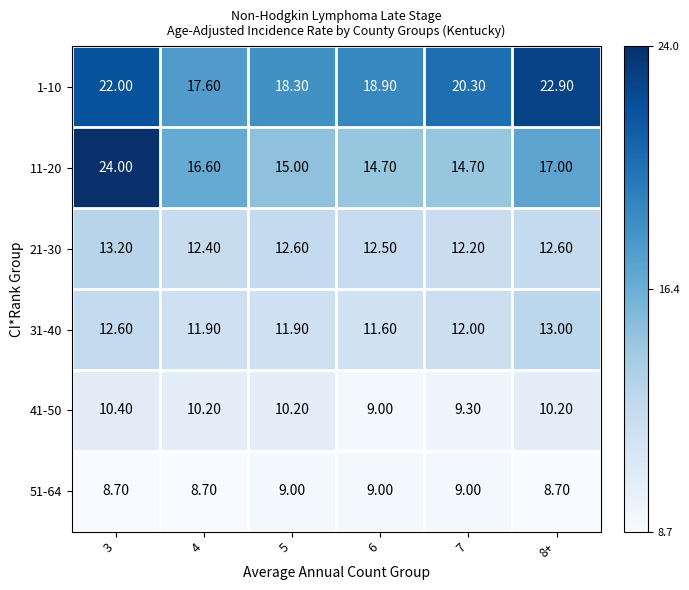

At how many categories does at least one series exceed 11?

6